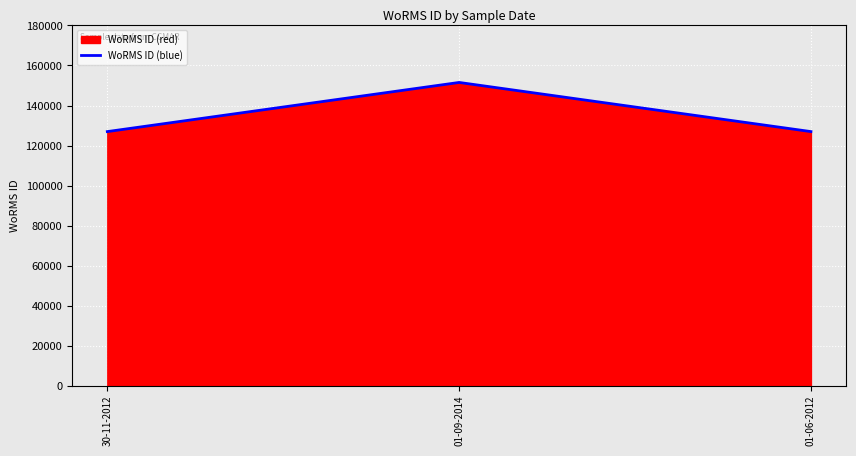

Rank the categories by value from highest to lowest.

01-09-2014, 30-11-2012, 01-06-2012